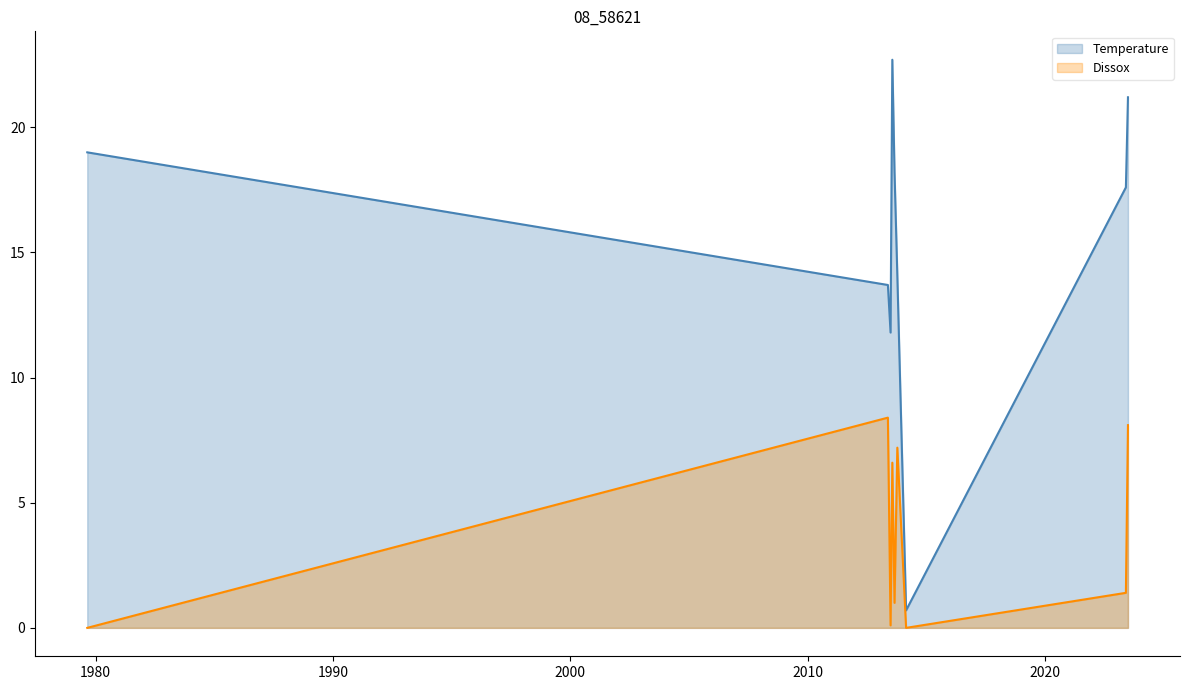

Rank the series at 06/26/2023 from lowest to highest value.

Dissox, Temperature